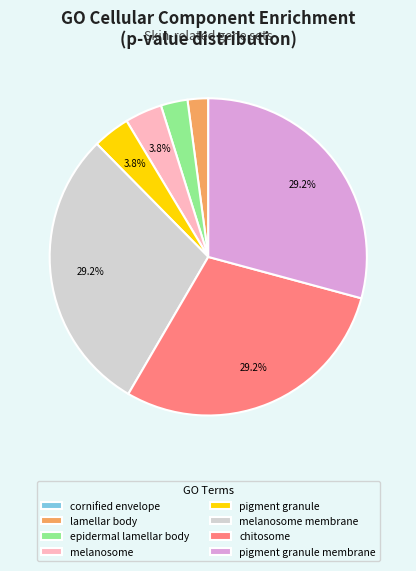

Between lamellar body and pigment granule, which is larger?

pigment granule